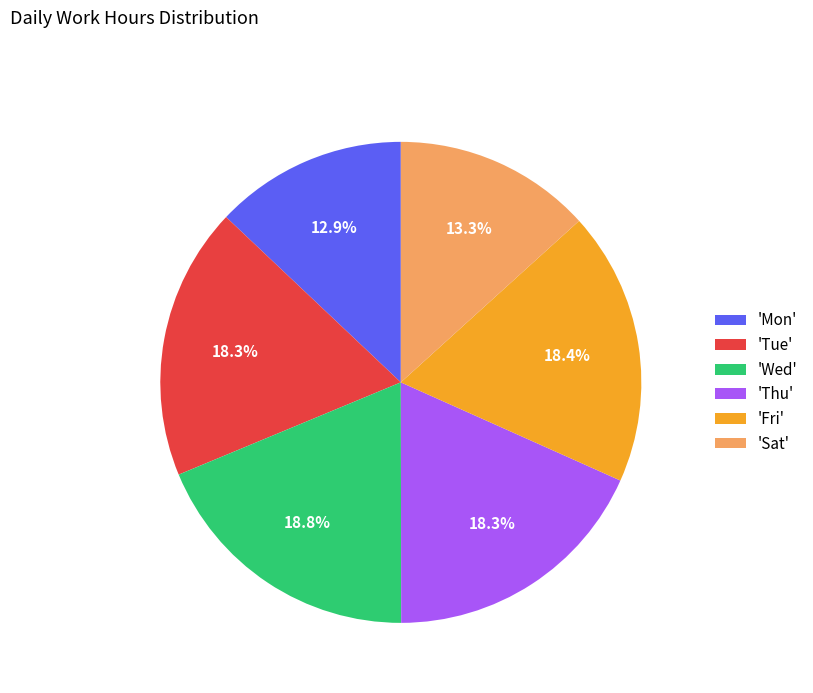

Is there a majority slice in this chart?

No